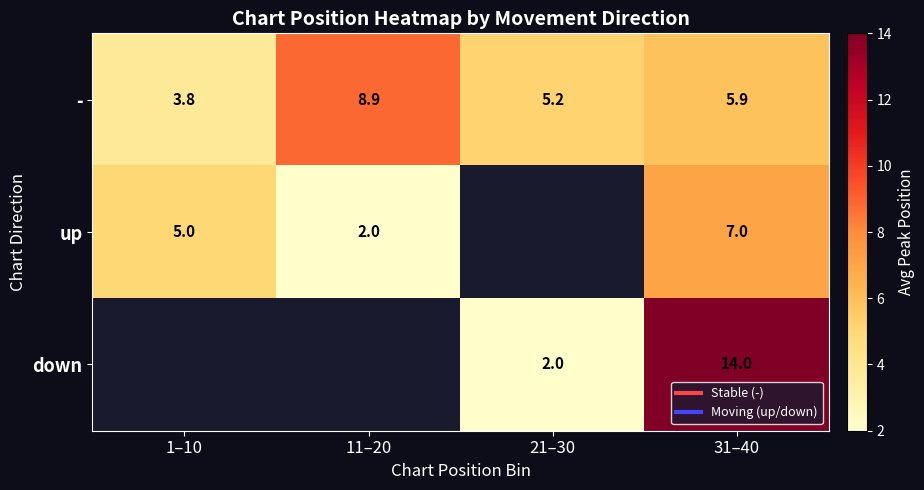

What is the difference between the highest and lowest values at 11–20?

6.9